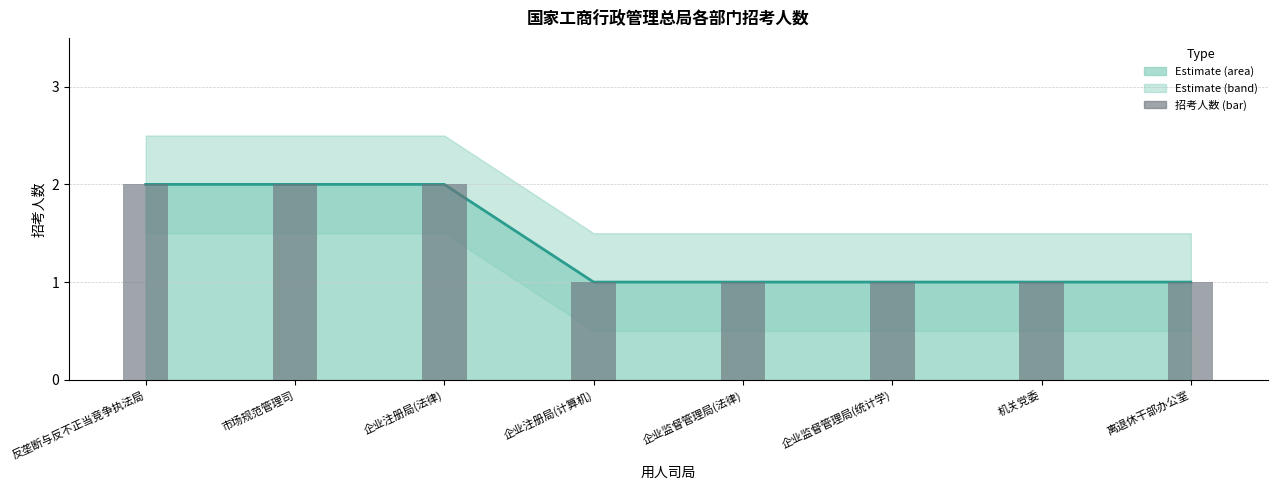

Rank the series at 企业监督管理局(统计学) from highest to lowest value.

招考人数 (line), 招考人数 (bar)